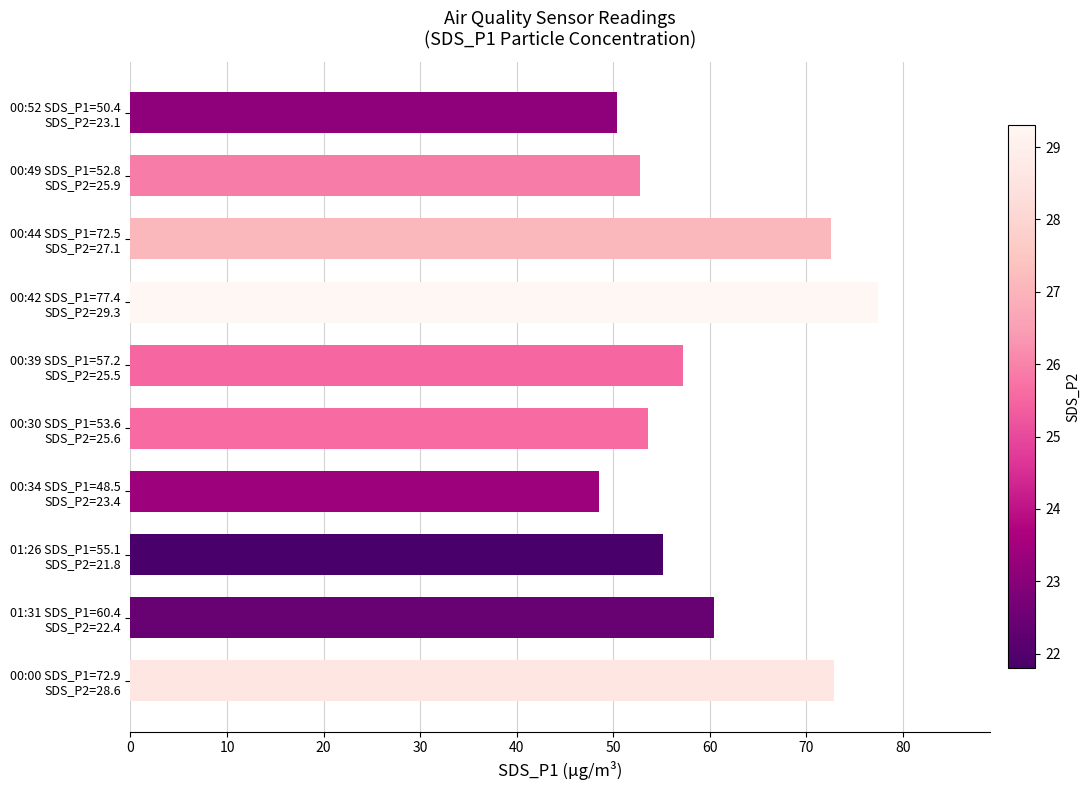

Reading bottom to top, transcribe all the data shown in this chart.

72.9	60.4	55.1	48.5	53.6	57.2	77.4	72.5	52.8	50.4